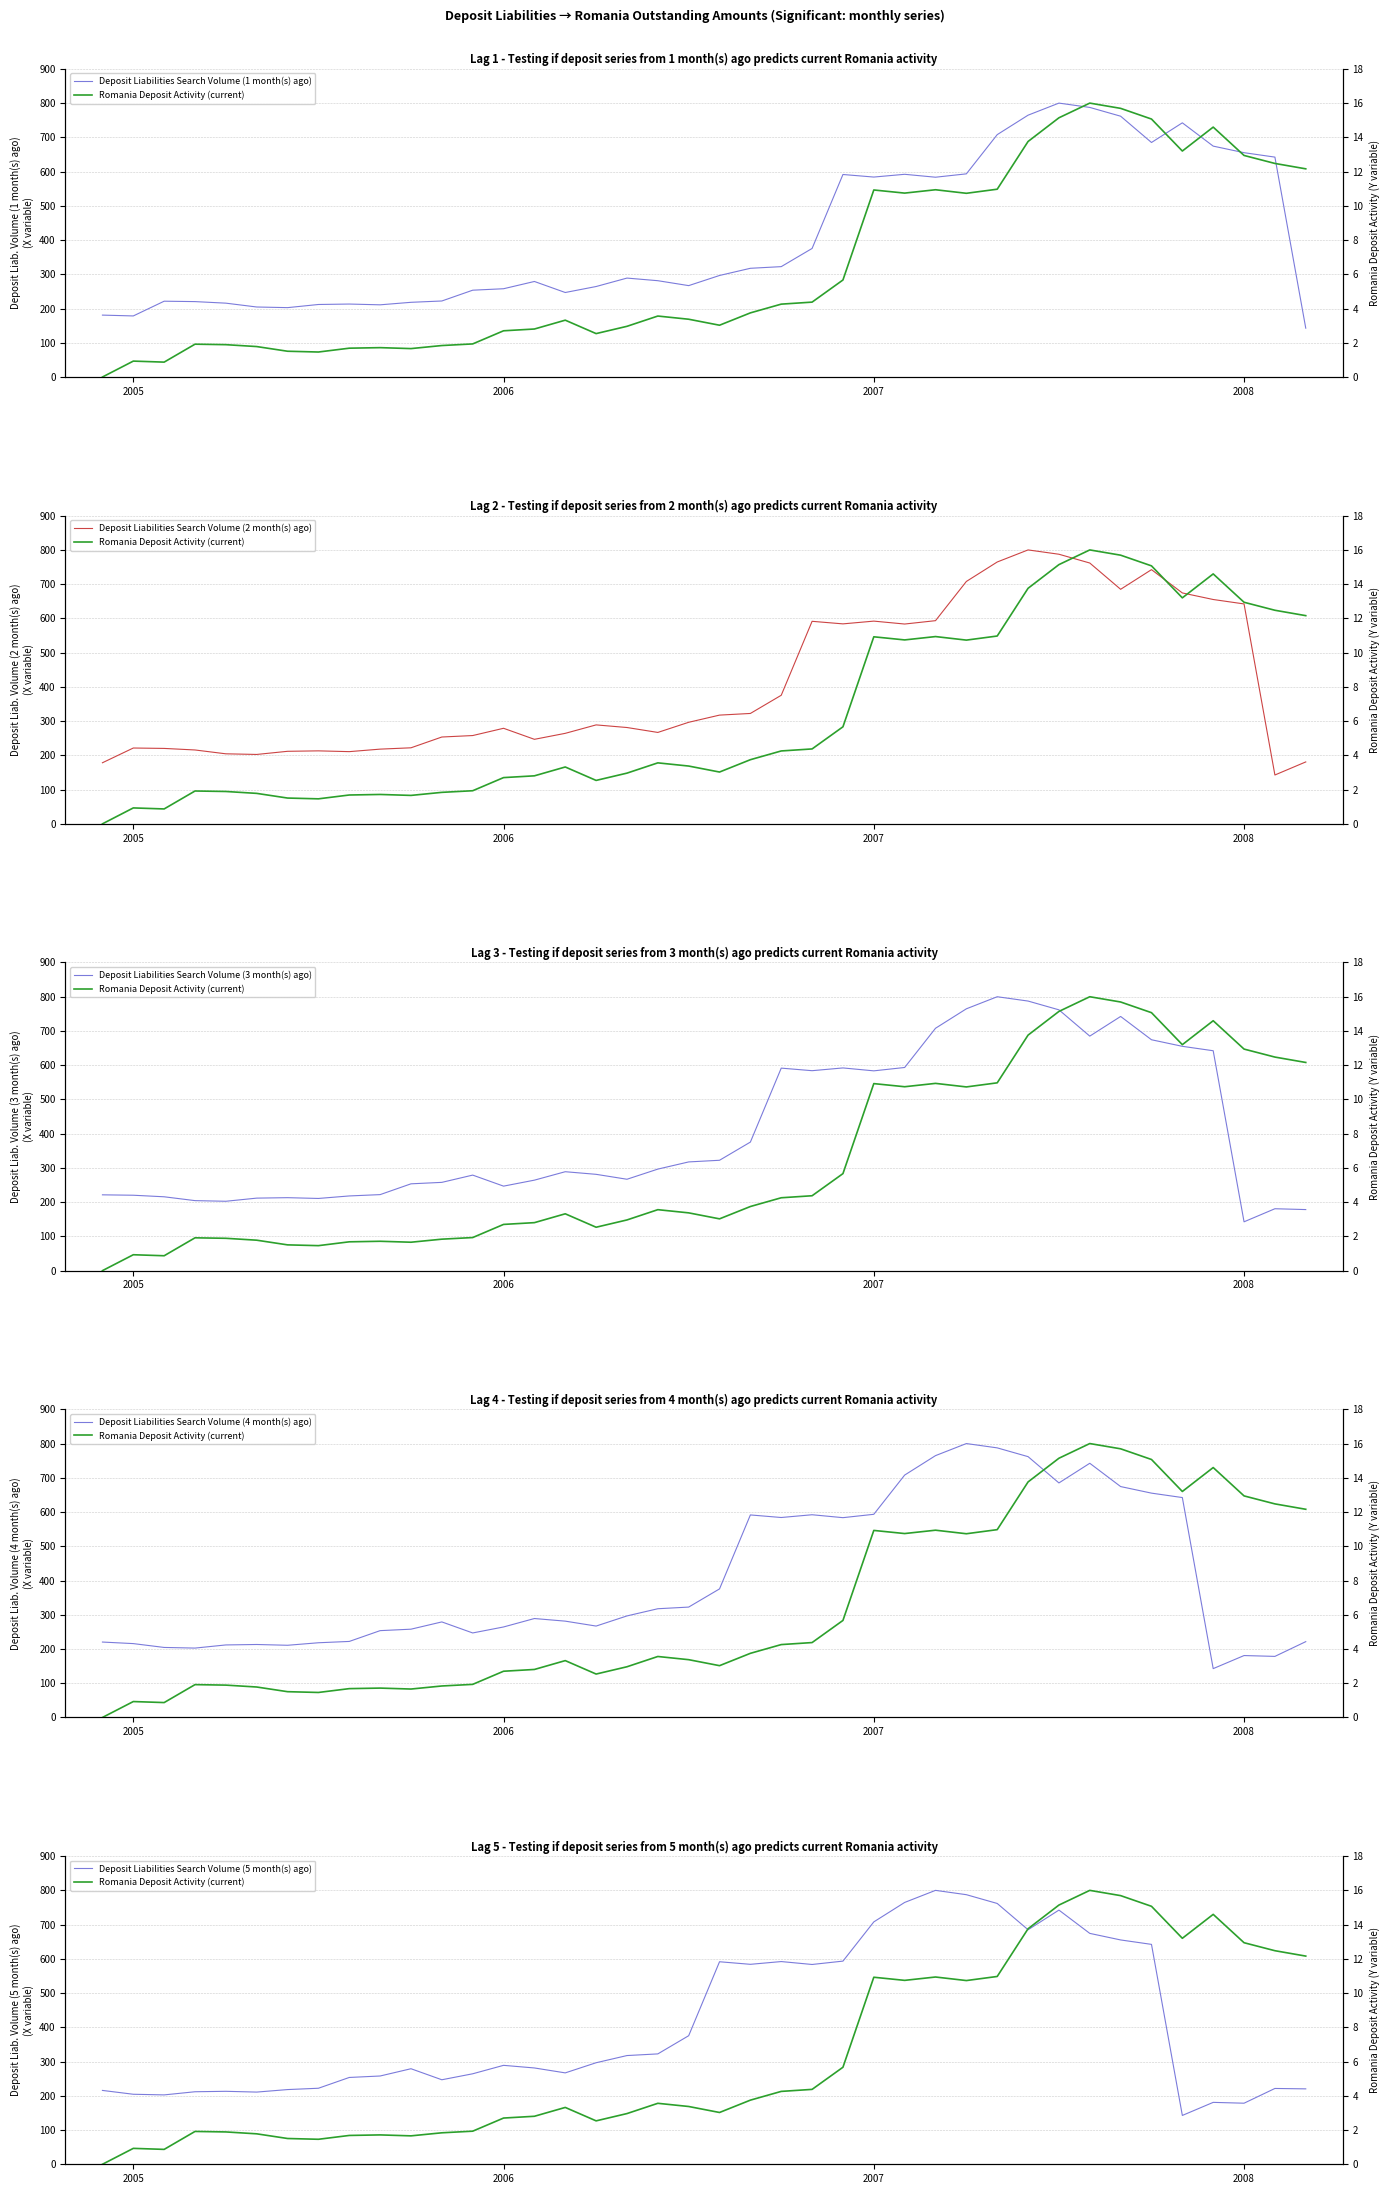

What is the average value of the Deposit Liabilities Search Volume (3 month(s) ago) series?

406.5